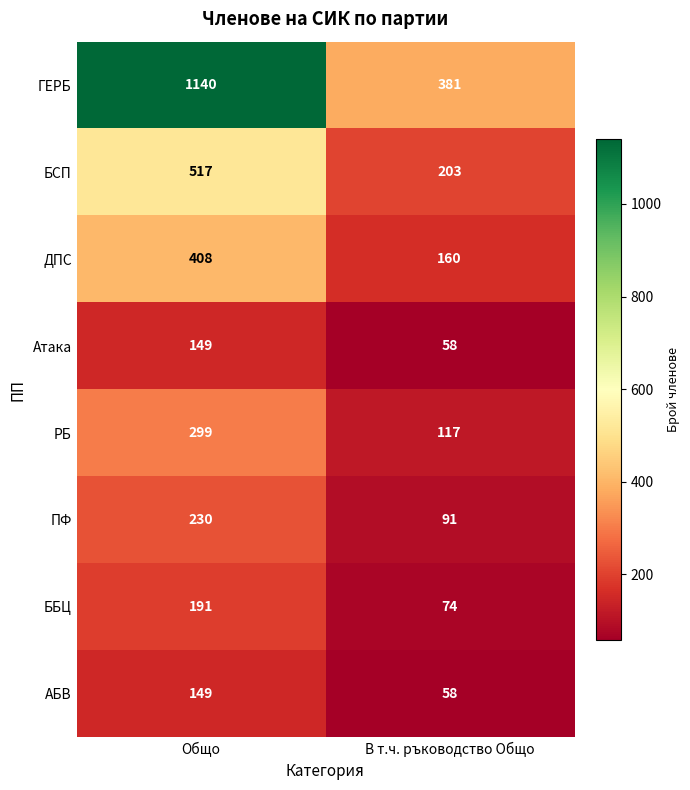

Which series changed the most between Общо and В т.ч. ръководство Общо?

ГЕРБ